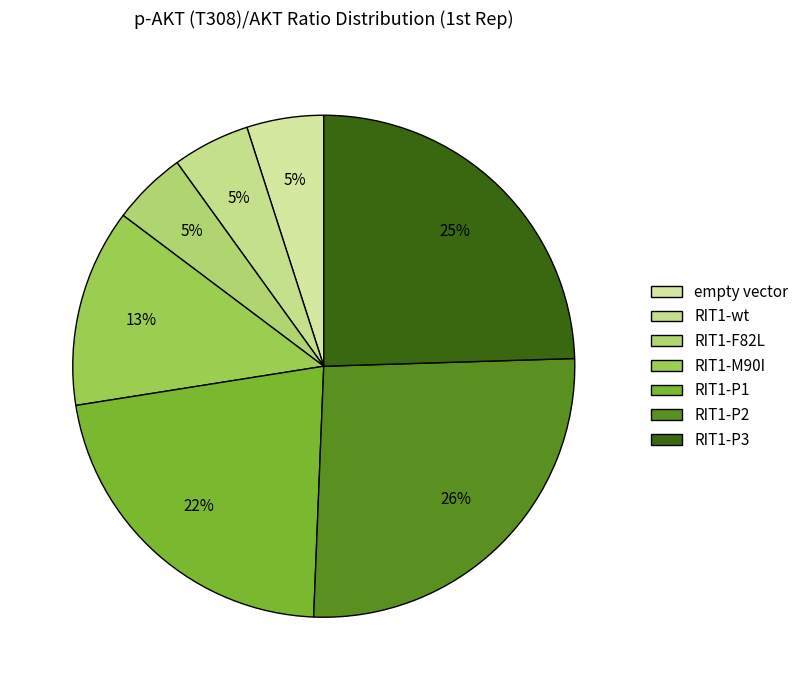

Which category has the biggest portion of the pie?

RIT1-P2